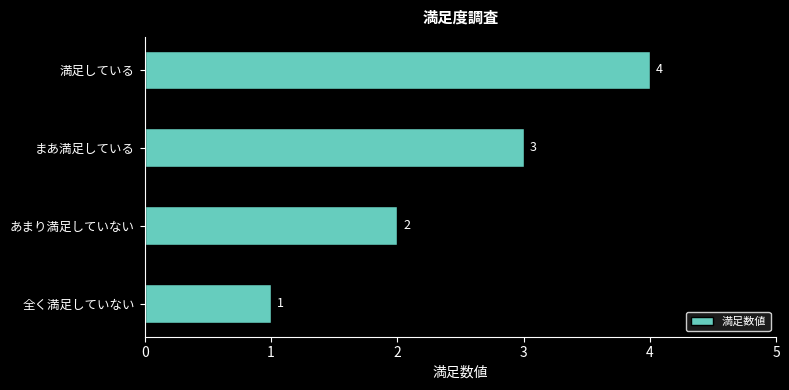

Approximately how many times larger is the value at まあ満足している compared to あまり満足していない?

1.5